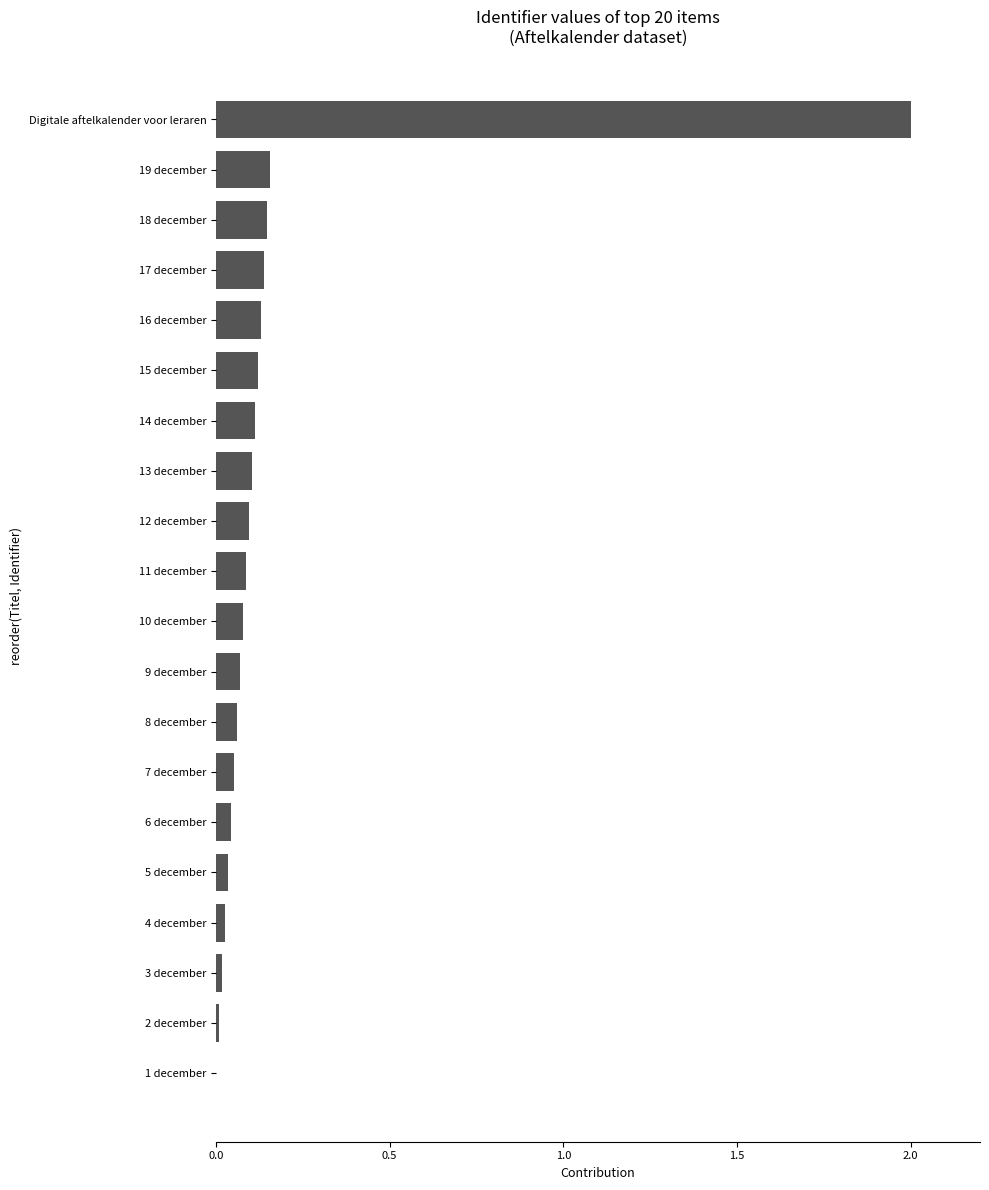

What is the sum of all values?

3.5